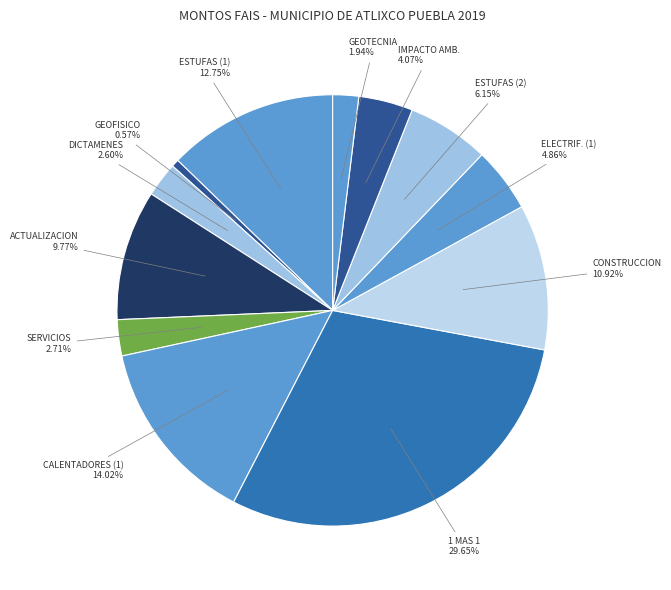

How many segments does this pie chart have?

12